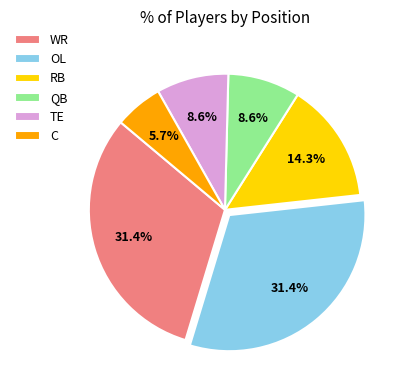

Which slice is the smallest?

C